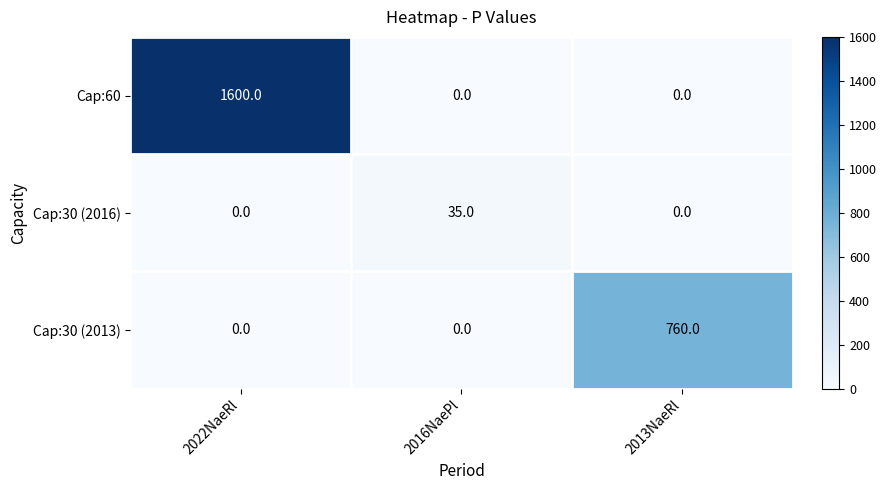

What is the difference between the Cap:60 values at 2022NaeRl and 2013NaeRl?

1600